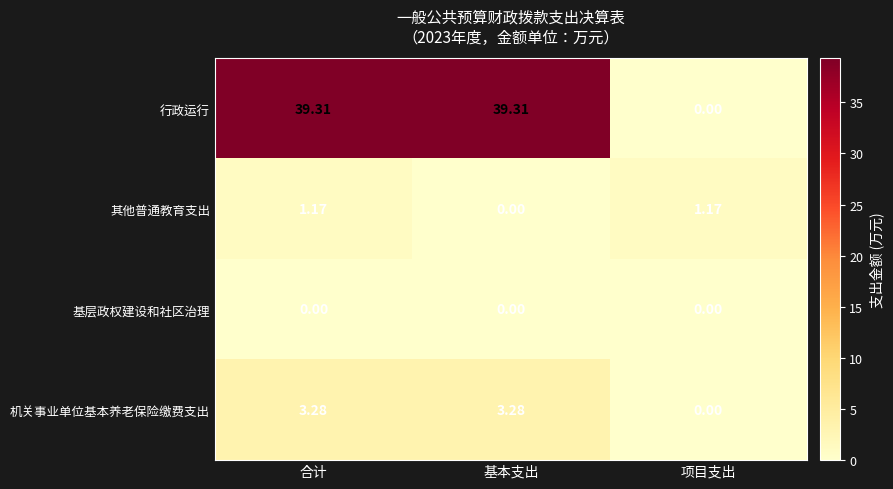

How many data points does each series have?

3